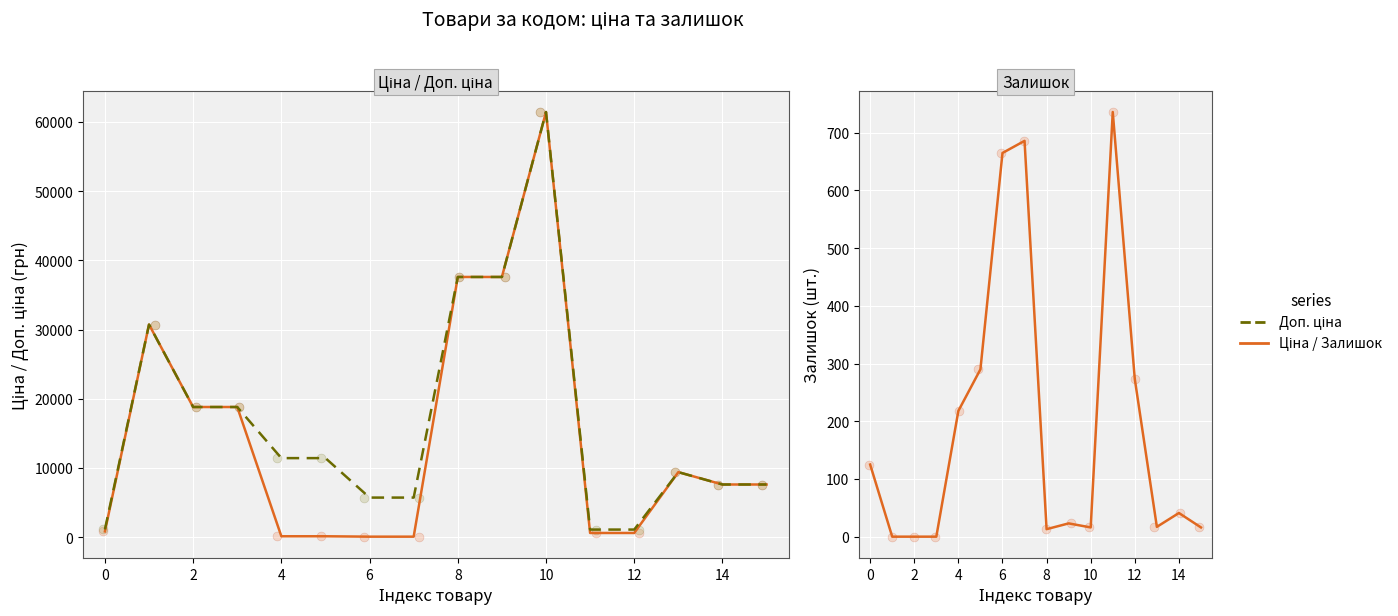

Which series has the widest spread of Y values?

Ціна